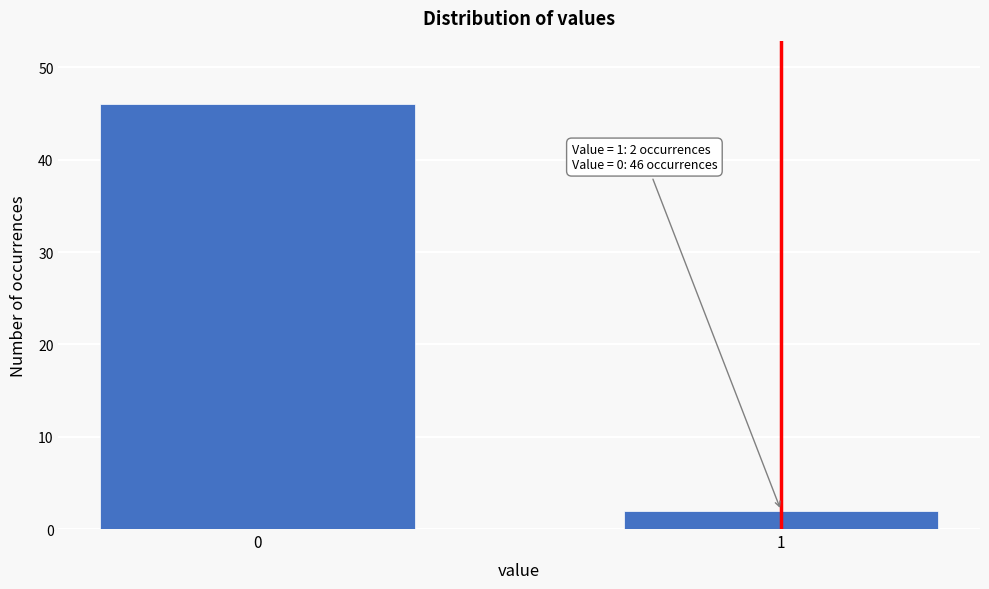

Reading left to right, extract all data points from this chart.

46	2